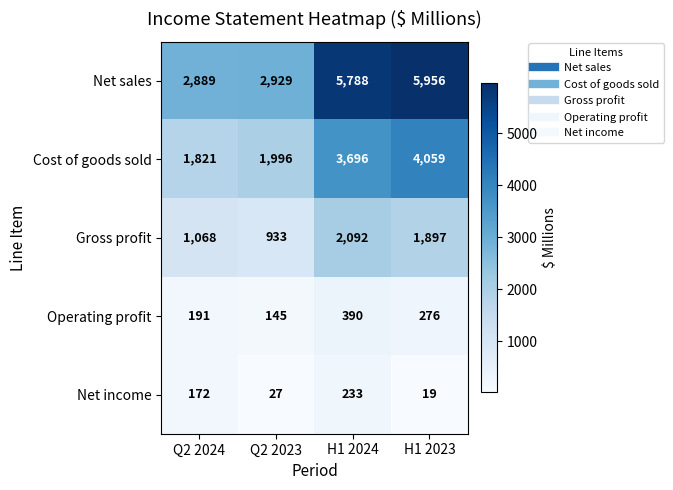

Rank the series at H1 2024 from lowest to highest value.

Net income, Operating profit, Gross profit, Cost of goods sold, Net sales